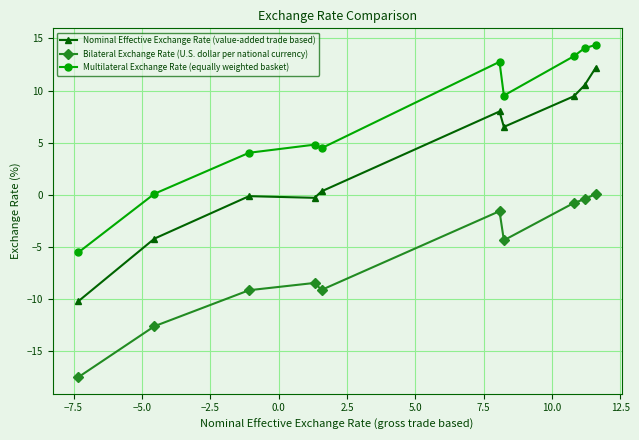

Which series has the widest spread of values?

Nominal Effective Exchange Rate (value-added trade based)